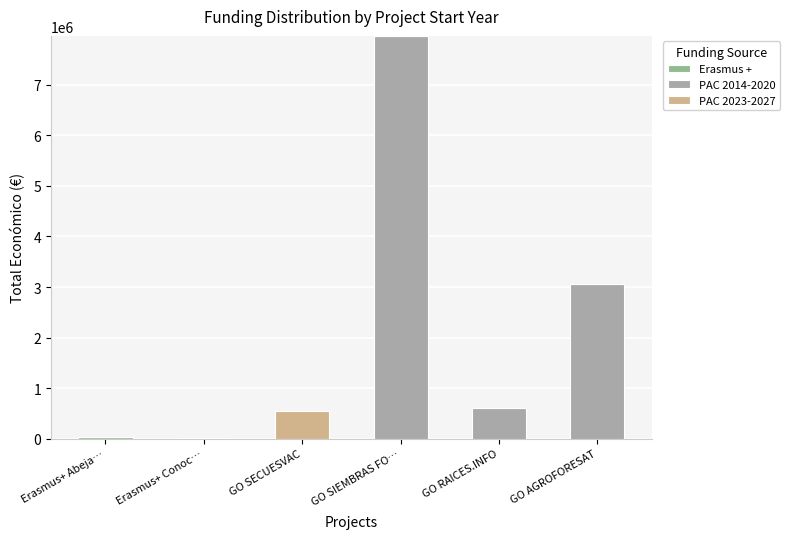

At which category is the sum across all series the highest?

GO SIEMBRAS FO…